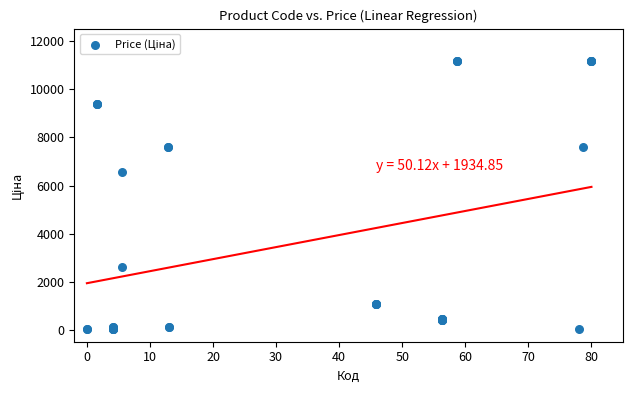

What Y value in the scatter plot is closest to 5602?

6568.8